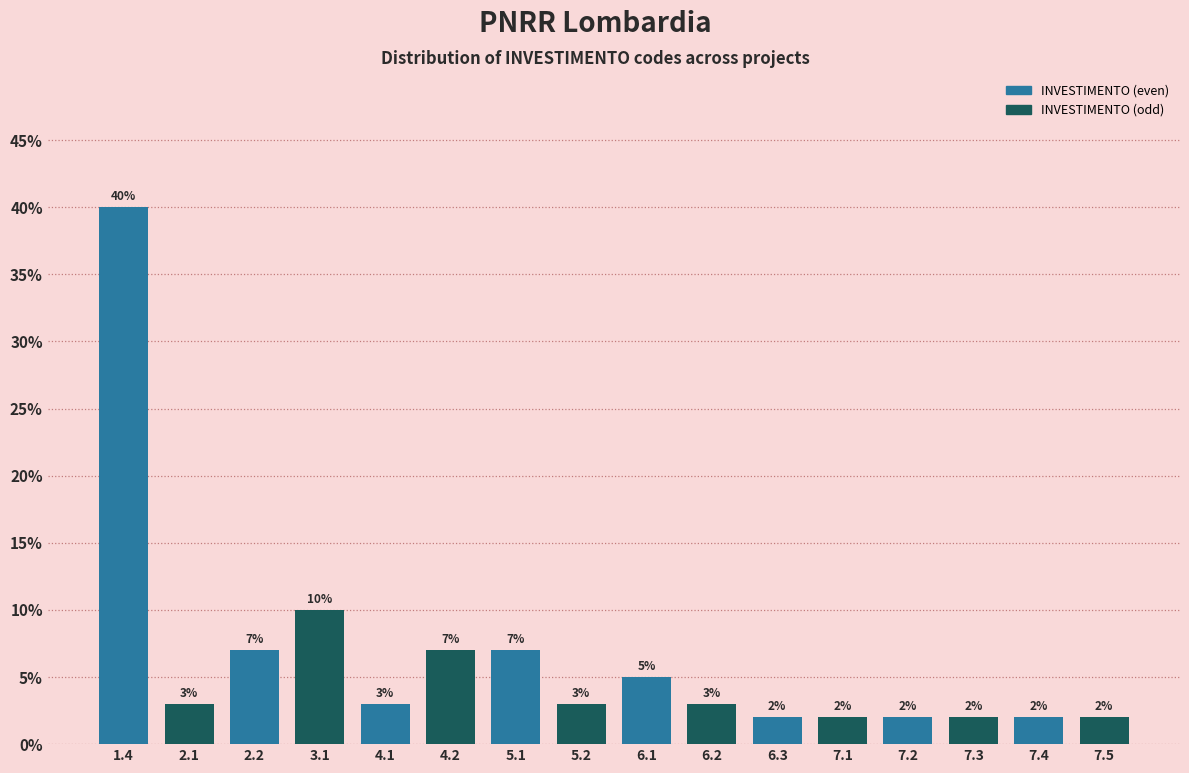

Reading left to right, extract all data points from this chart.

1.4=40.0	2.1=3.0	2.2=7.0	3.1=10.0	4.1=3.0	4.2=7.0	5.1=7.0	5.2=3.0	6.1=5.0	6.2=3.0	6.3=2.0	7.1=2.0	7.2=2.0	7.3=2.0	7.4=2.0	7.5=2.0